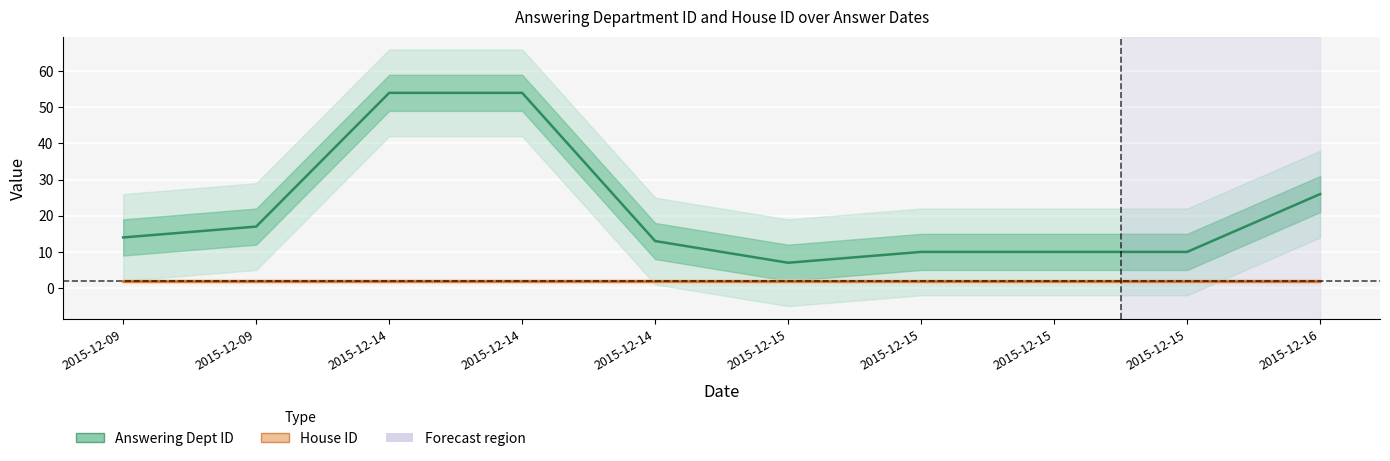

Which series changed the most between 2015-12-14 and 2015-12-15?

Answering Dept ID